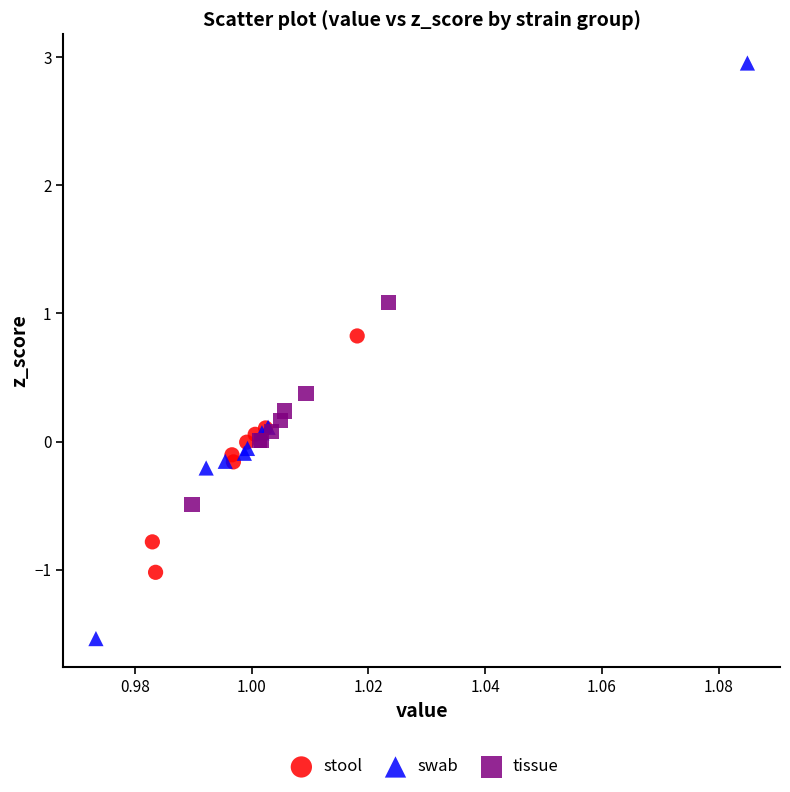

Which series has the widest spread of Y values?

swab